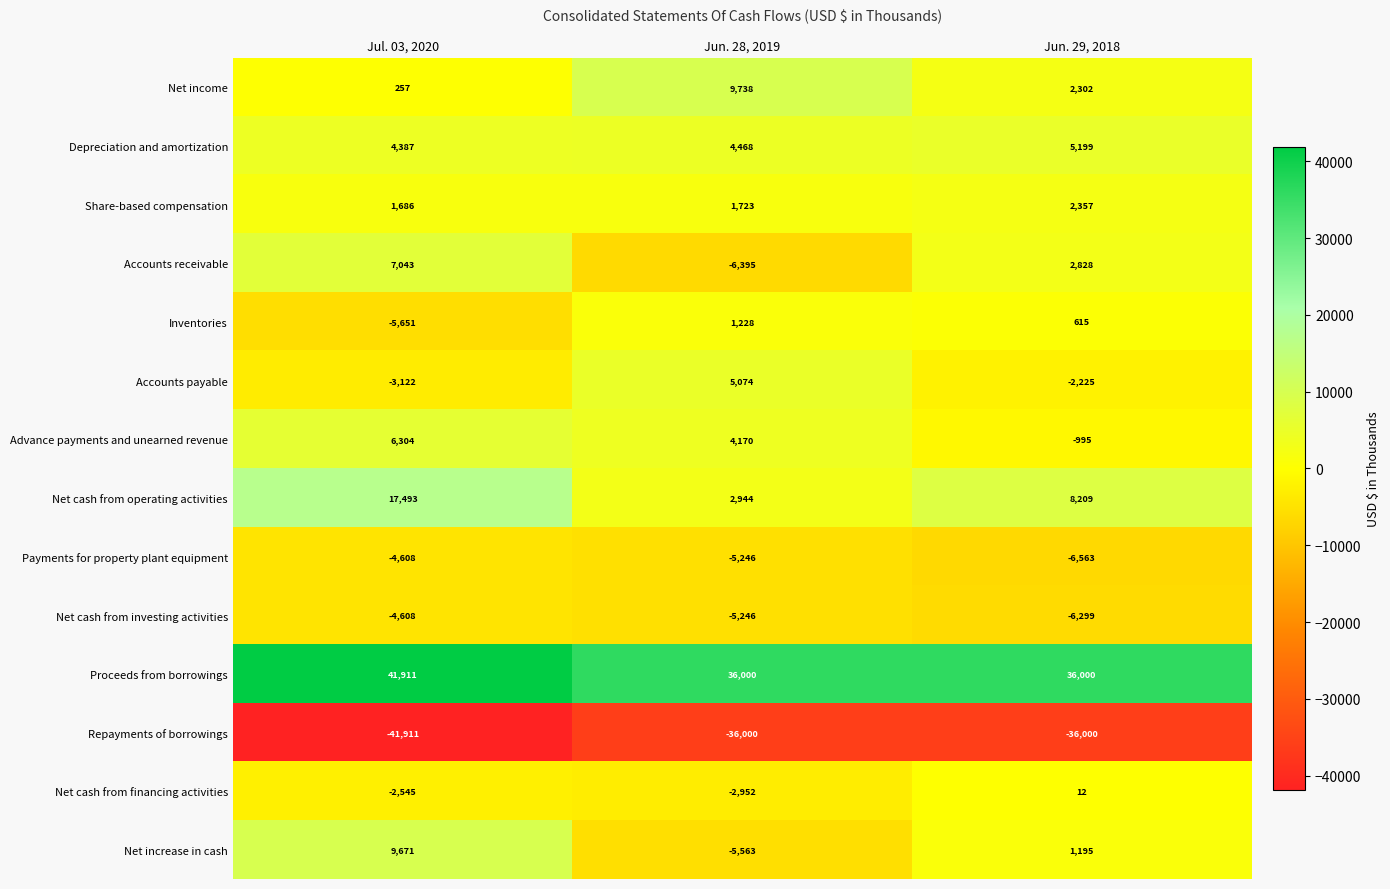

Where does the Net cash from financing activities series first go above -2545?

Jun. 29, 2018